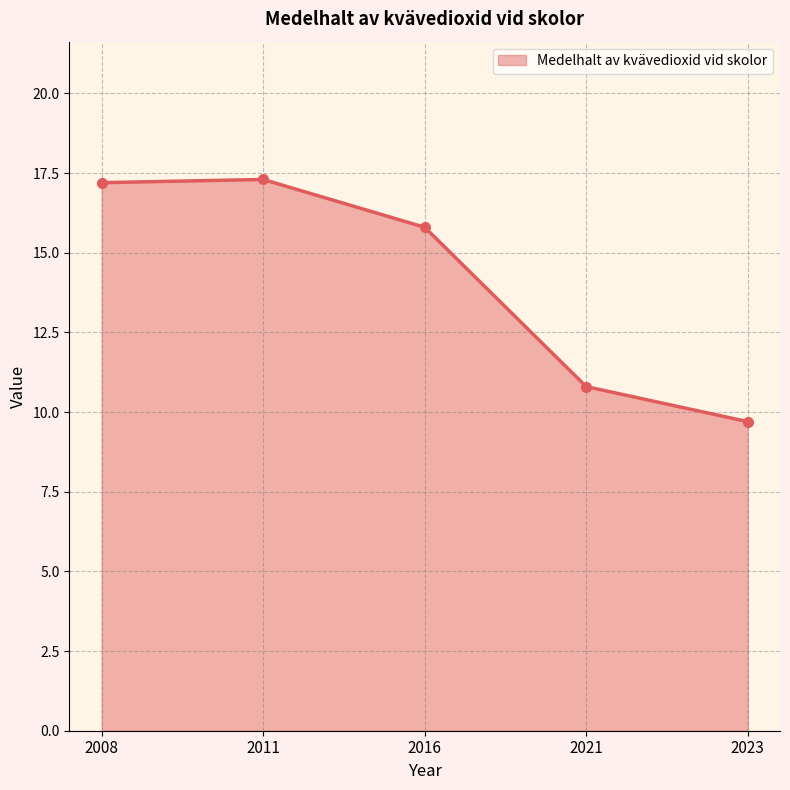

Is it true that the value at 2023 is 14.5?

False